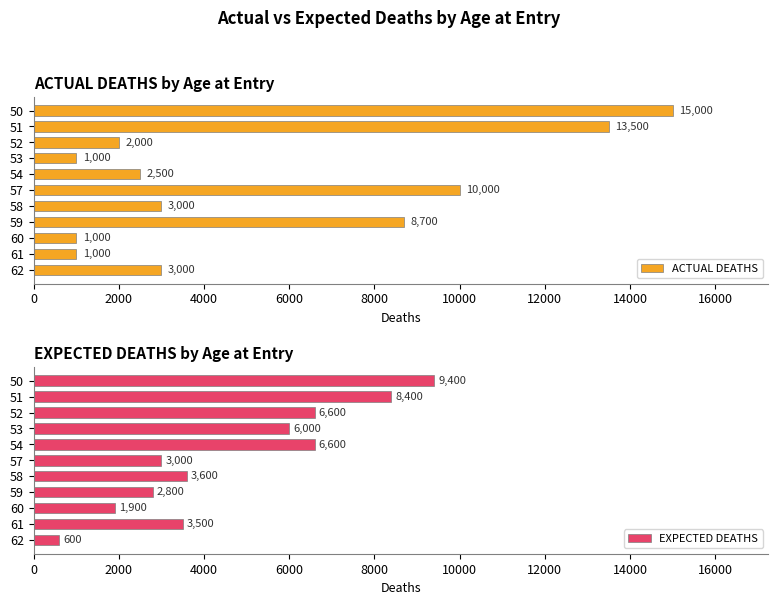

What is the average value of the ACTUAL DEATHS series?

5518